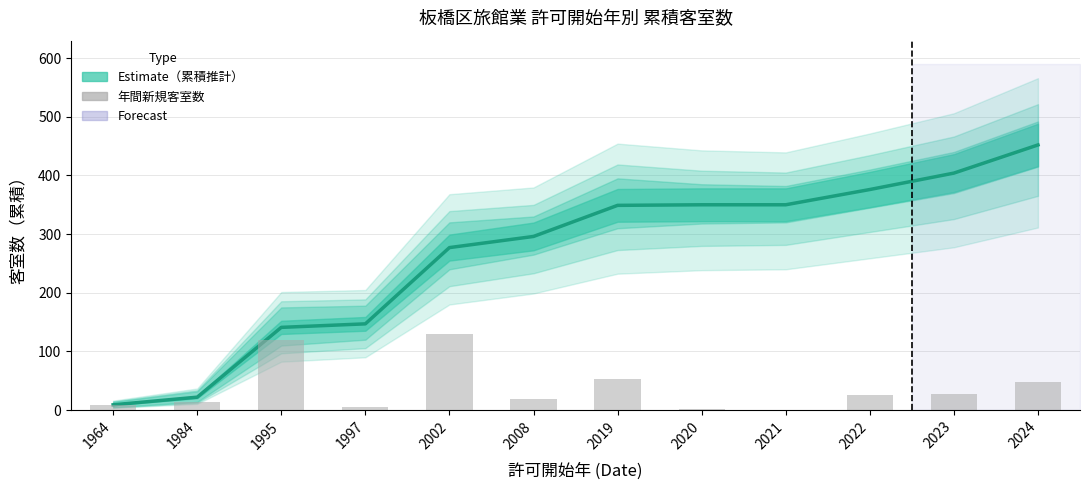

Is the value of 年間新規客室数 at 2020 greater than the value of Estimate (累積客室数) at 2023?

No